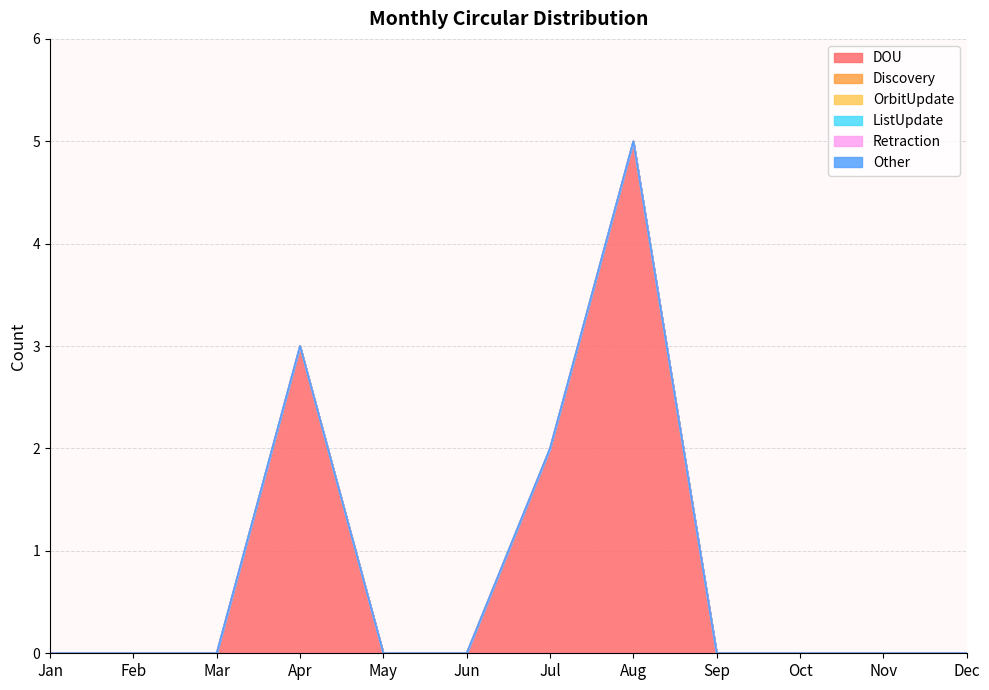

True or false: Retraction and Other intersect in this chart.

False